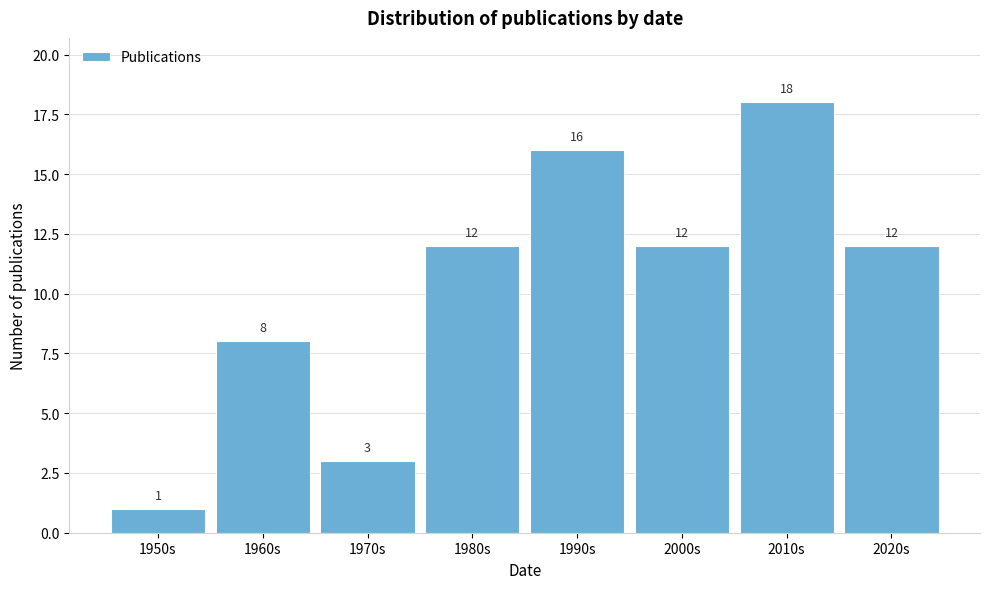

Reading left to right, list all the values displayed in this chart.

1950s=1	1960s=8	1970s=3	1980s=12	1990s=16	2000s=12	2010s=18	2020s=12